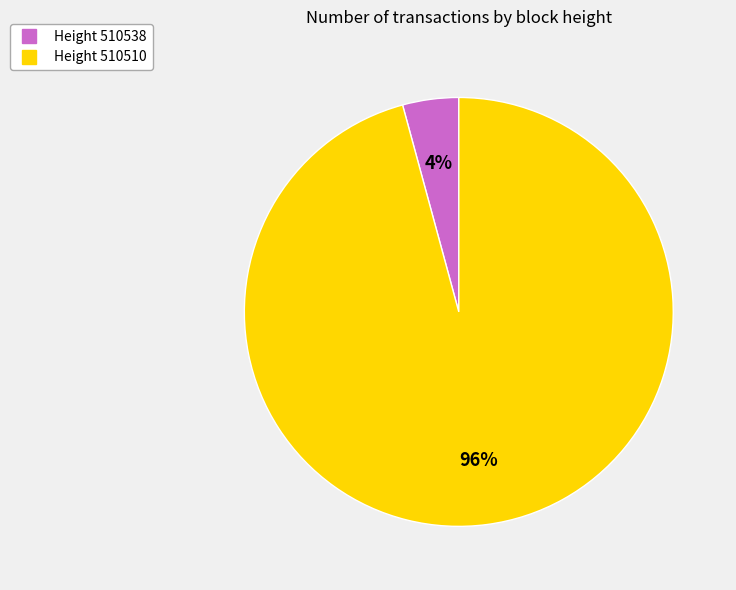

How many slices are in this pie chart?

2